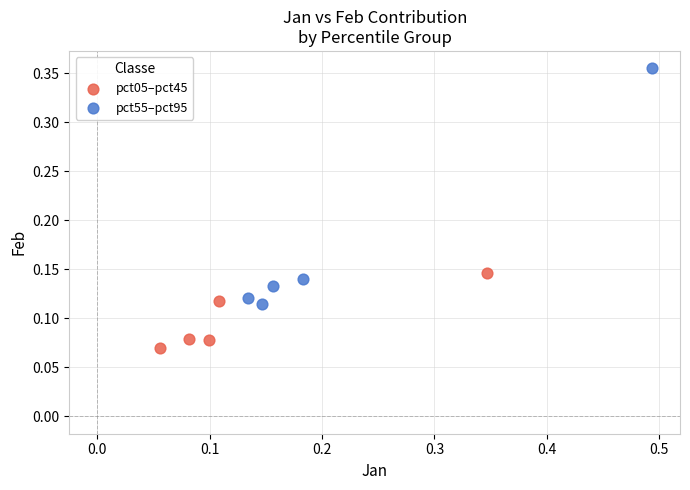

Which series has the largest Y range (max minus min)?

pct55–pct95